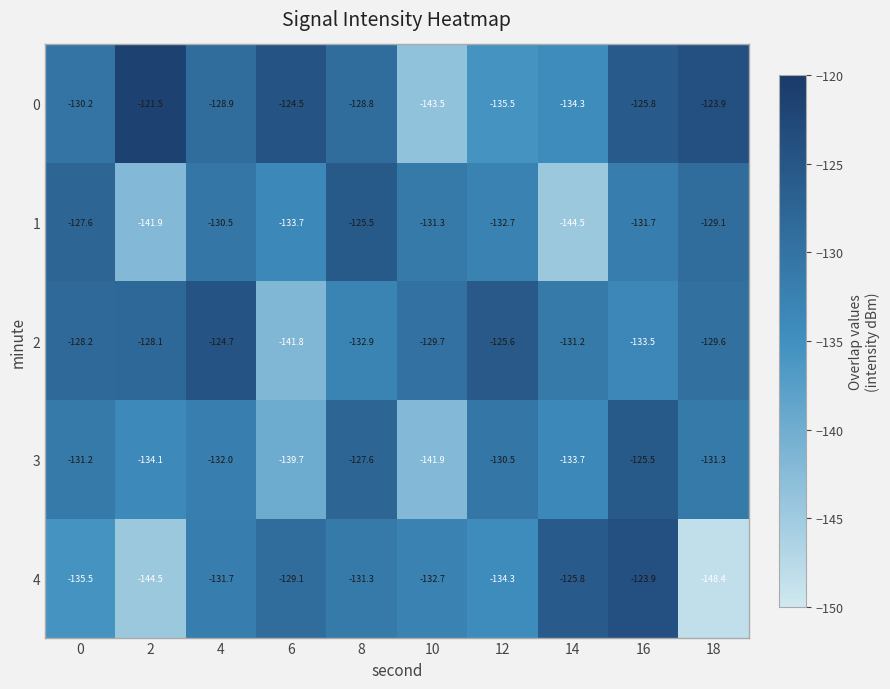

How many series are shown in this chart?

5